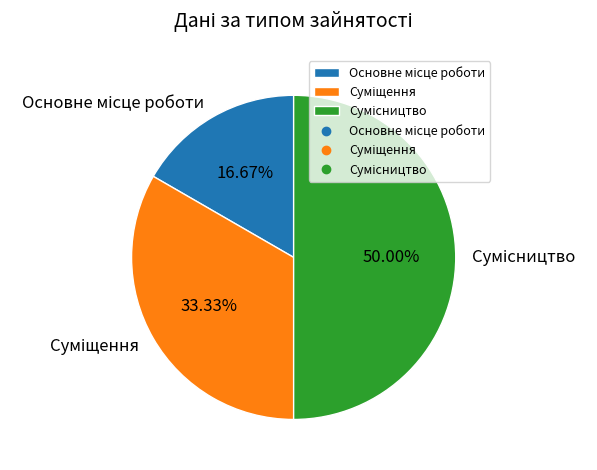

How much of the chart is everything except Основне місце роботи?

83.3%